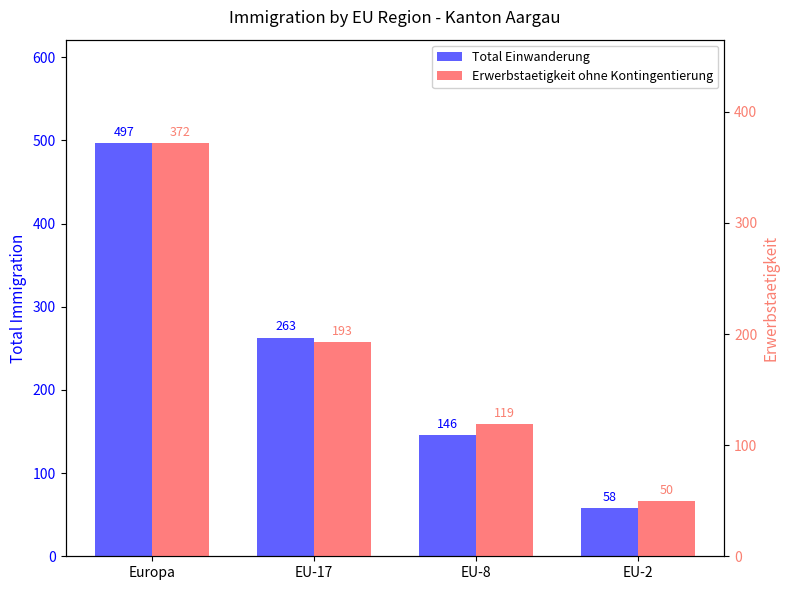

What is the difference between the maximum and minimum values in the Total Einwanderung series?

439